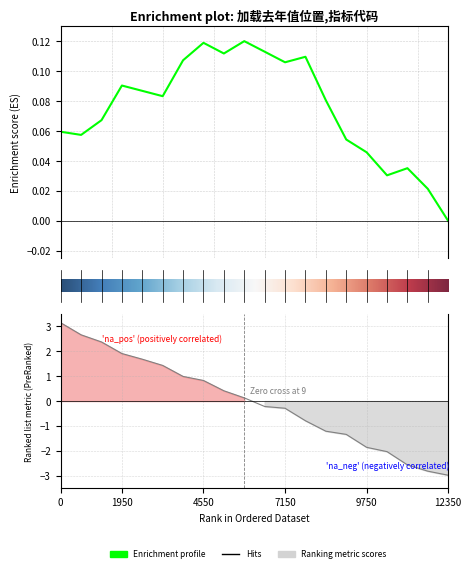

True or false: 加载去年值位置2 and 加载去年值位置1 intersect in this chart.

False